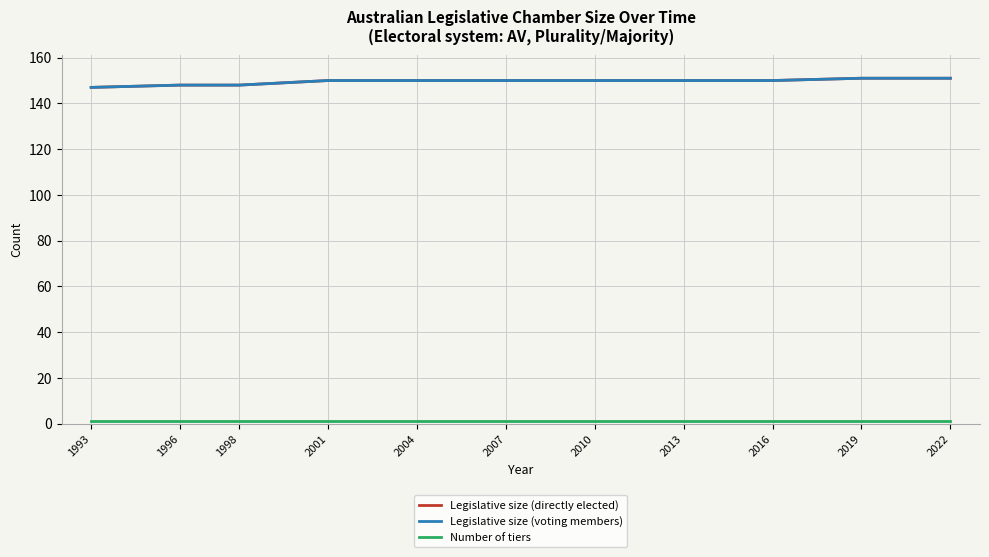

True or false: Number of tiers and Legislative size (voting members) intersect in this chart.

False